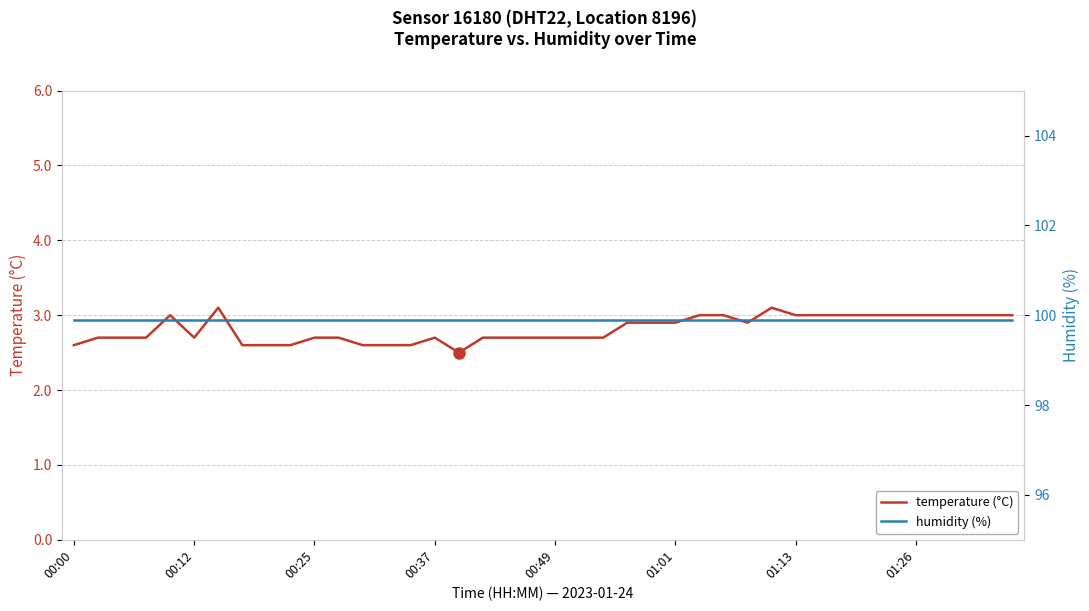

Count the temperature (°C) values in the range 2 to 3.

38